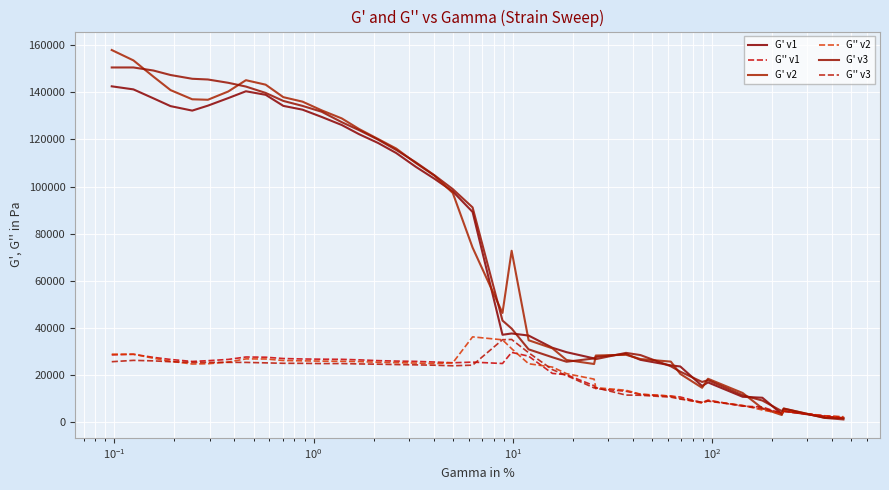

Is this an area chart (filled region under the line)?

No